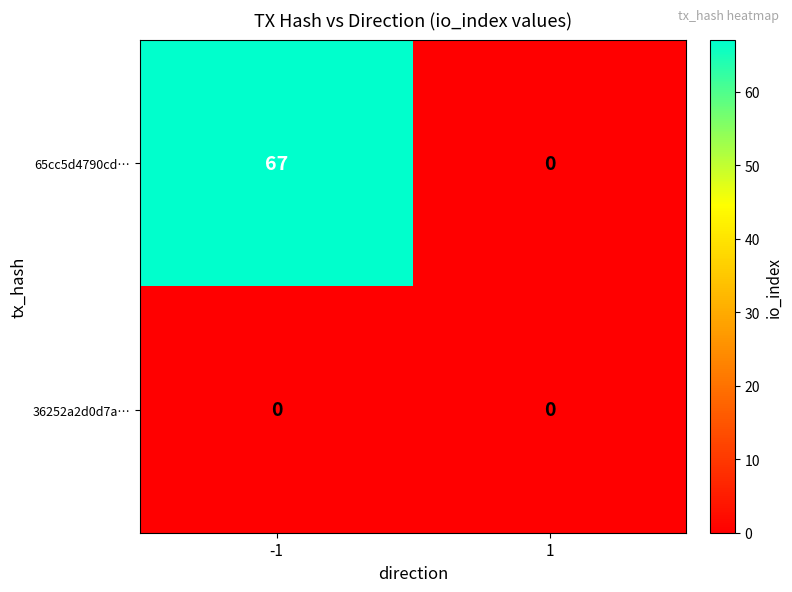

True or false: 36252a2d0d7a… has a value of 0 at 1.

True